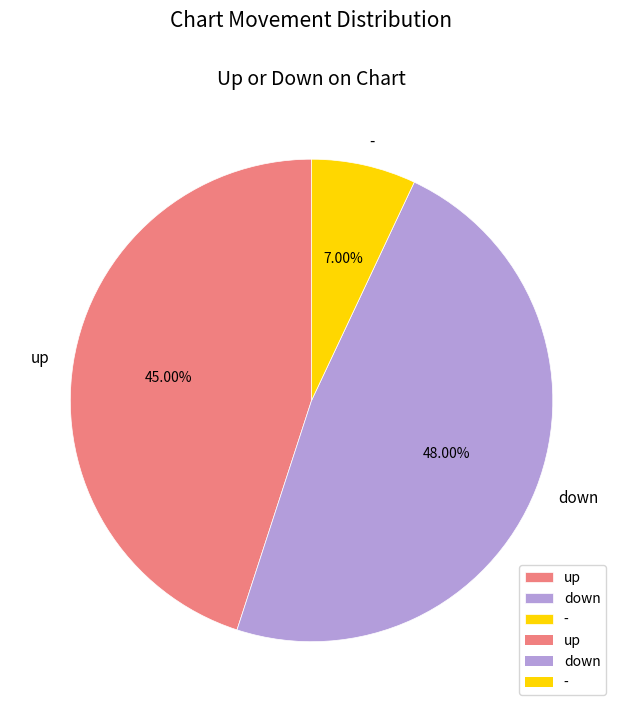

Is there any slice that represents more than half of the pie?

No